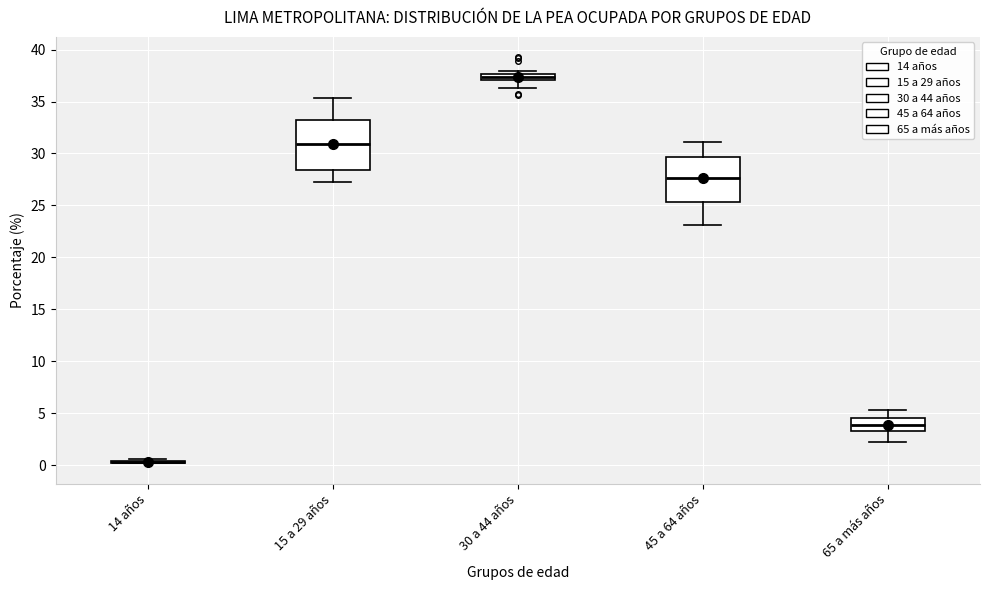

Where is the lower edge of the box for 15 a 29 años on the y-axis? The values are not printed on the chart, so give them approximately, as read against the axis.

28.5